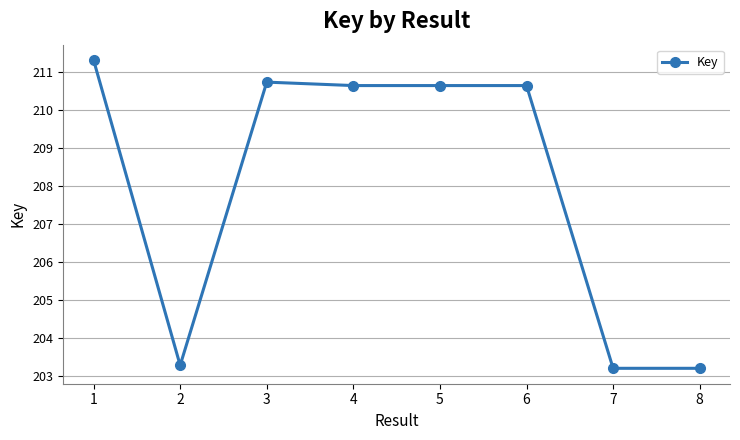

What value does the data have at 4?

210655000